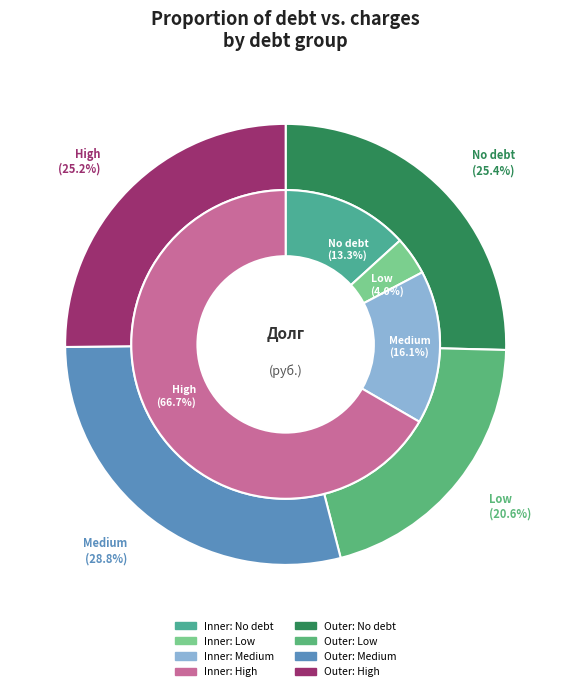

True or false: 19 accounts for 11% of the total.

False